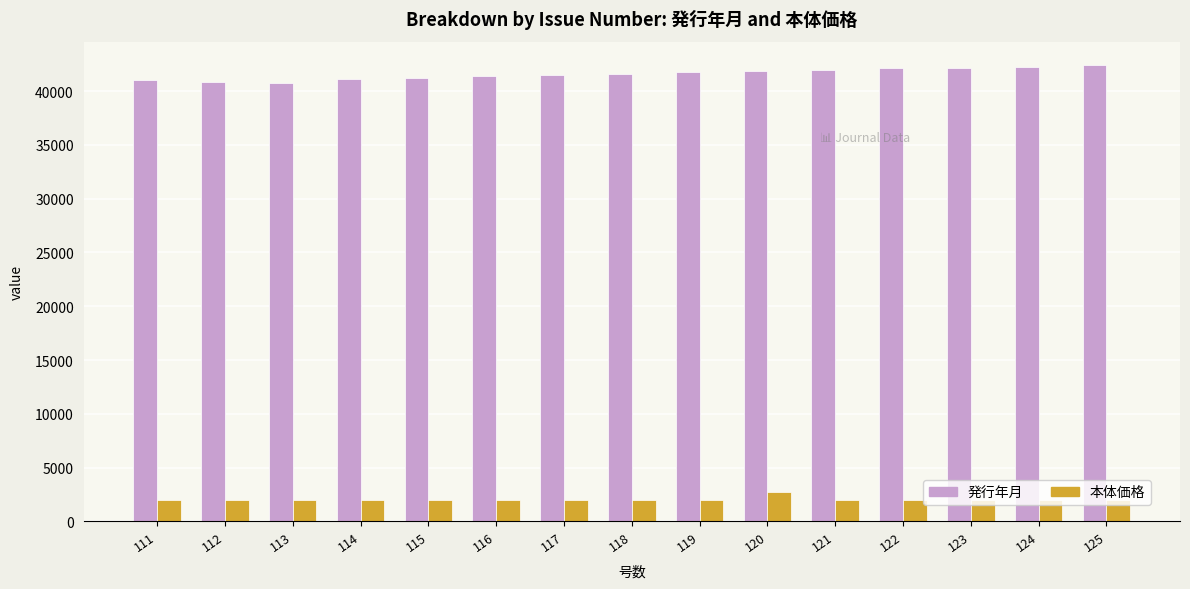

Rank the series by their average value, from lowest to highest.

本体価格, 発行年月